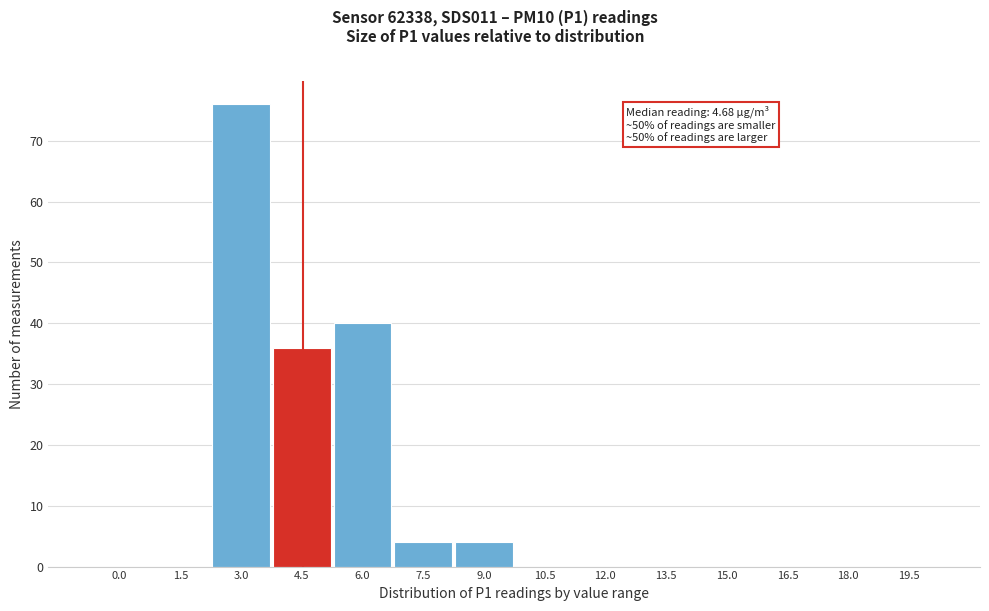

Reading left to right, transcribe all the data shown in this chart.

0.0=0	1.5=0	3.0=76	4.5=36	6.0=40	7.5=4	9.0=4	10.5=0	12.0=0	13.5=0	15.0=0	16.5=0	18.0=0	19.5=0